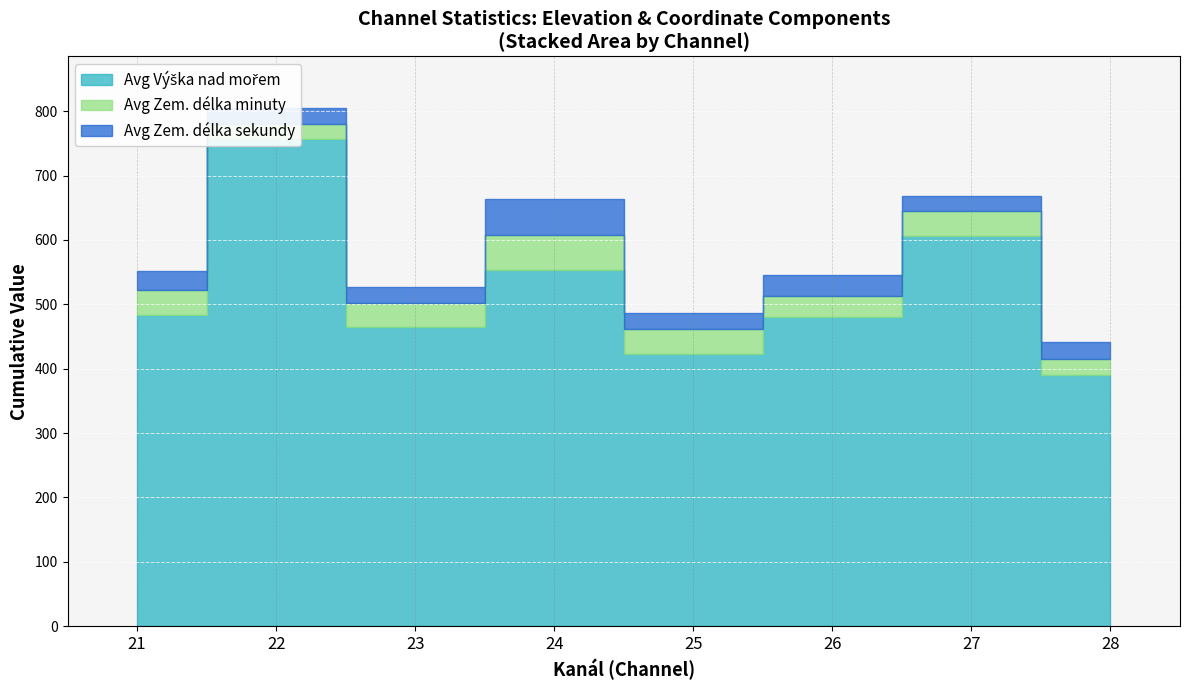

Where is the first local maximum for Avg Zem. délka sekundy?

24